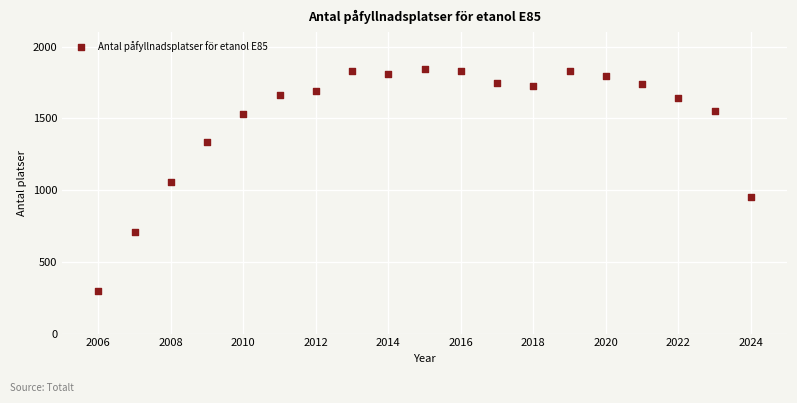

What is the range of X values (max minus min)?

18